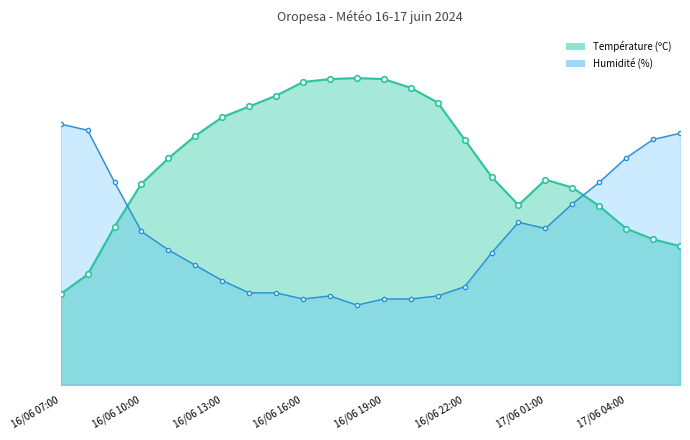

At which category does Température (ºC) reach its first local peak?

16/06 18:00